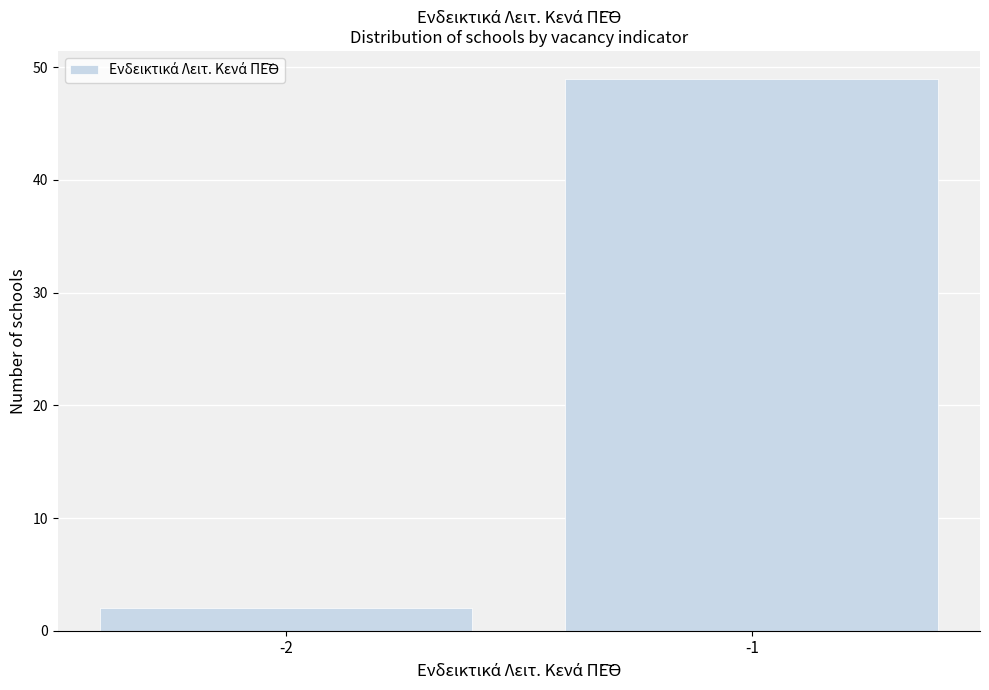

Reading left to right, list all the values displayed in this chart.

-2=2	-1=49